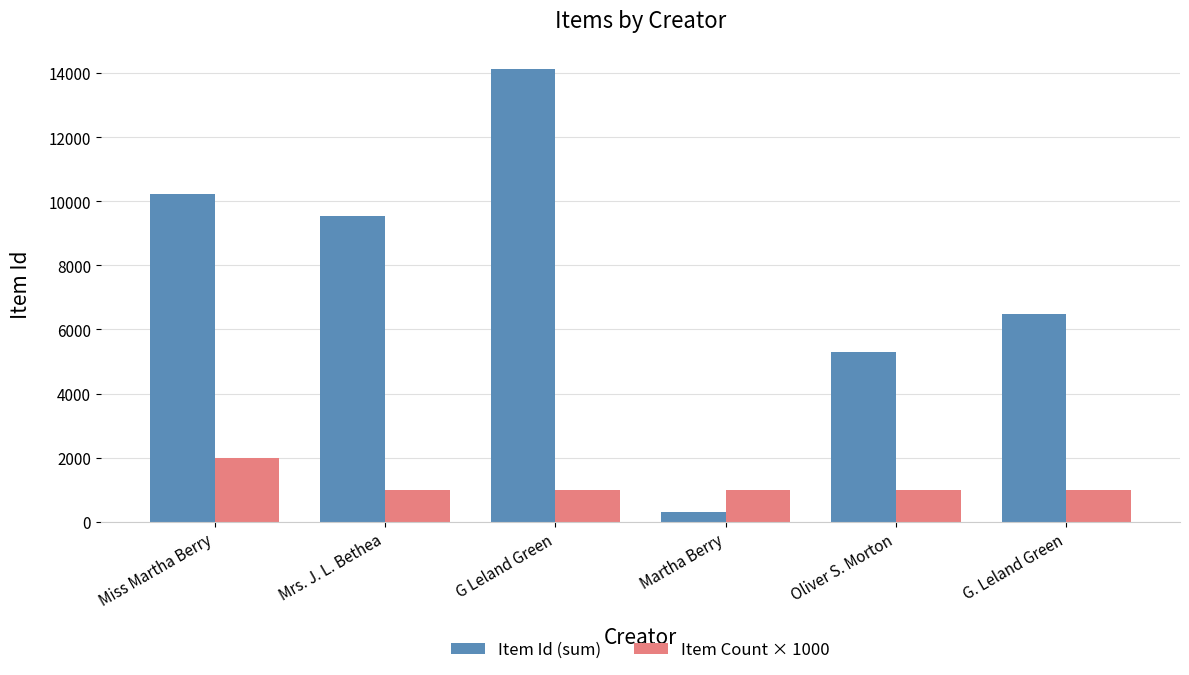

Which series has the largest total across all categories?

Item Id (sum)